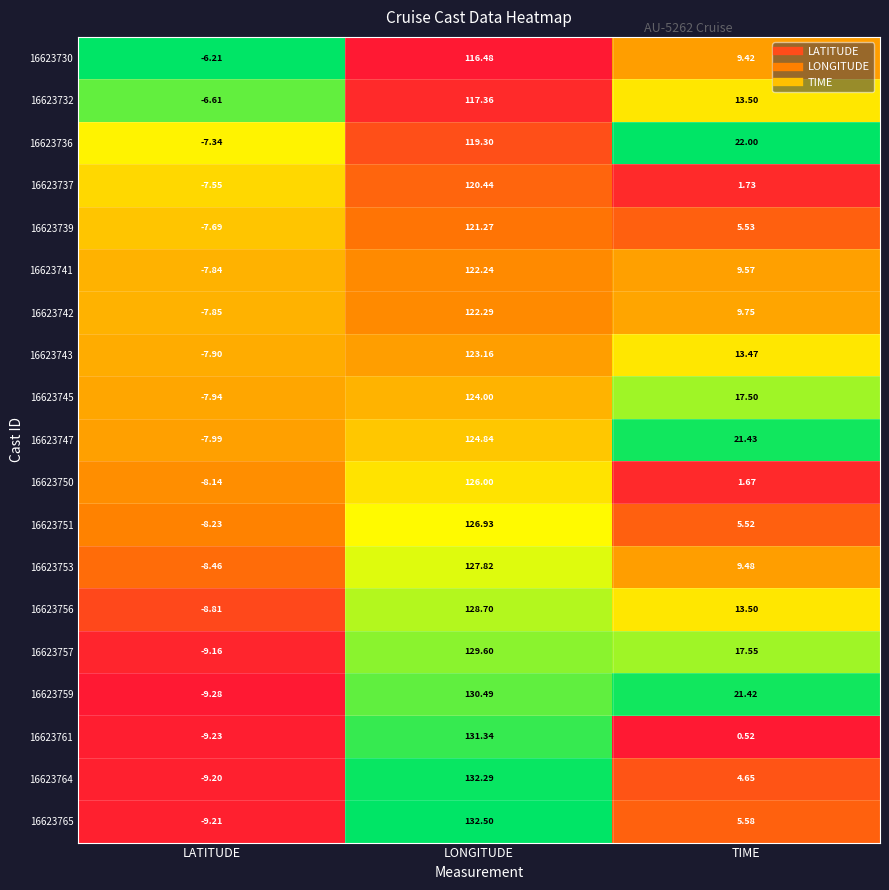

Between LONGITUDE and TIME, which series saw the biggest shift?

16623761